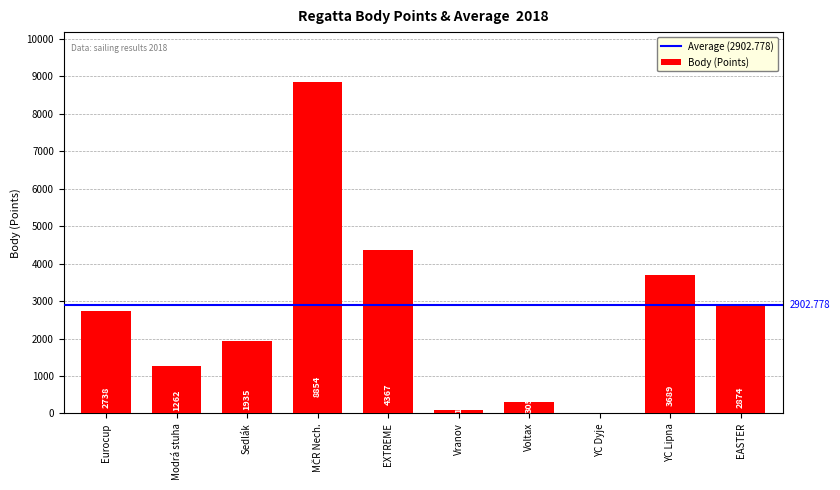

Which has a higher value, Voltax or Vranov?

Voltax